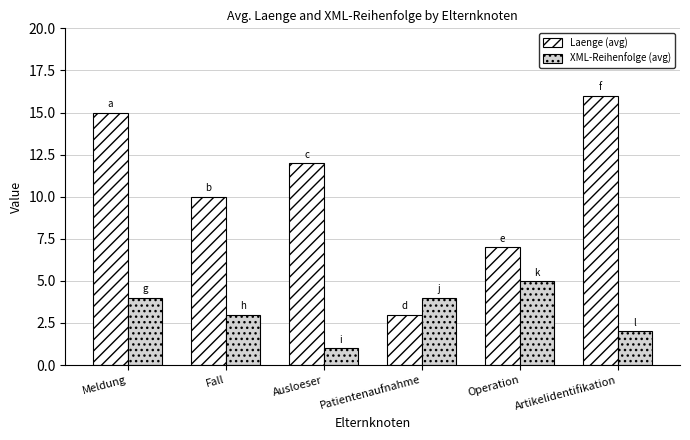

Is it true that XML-Reihenfolge (avg) equals 5 at Operation?

True